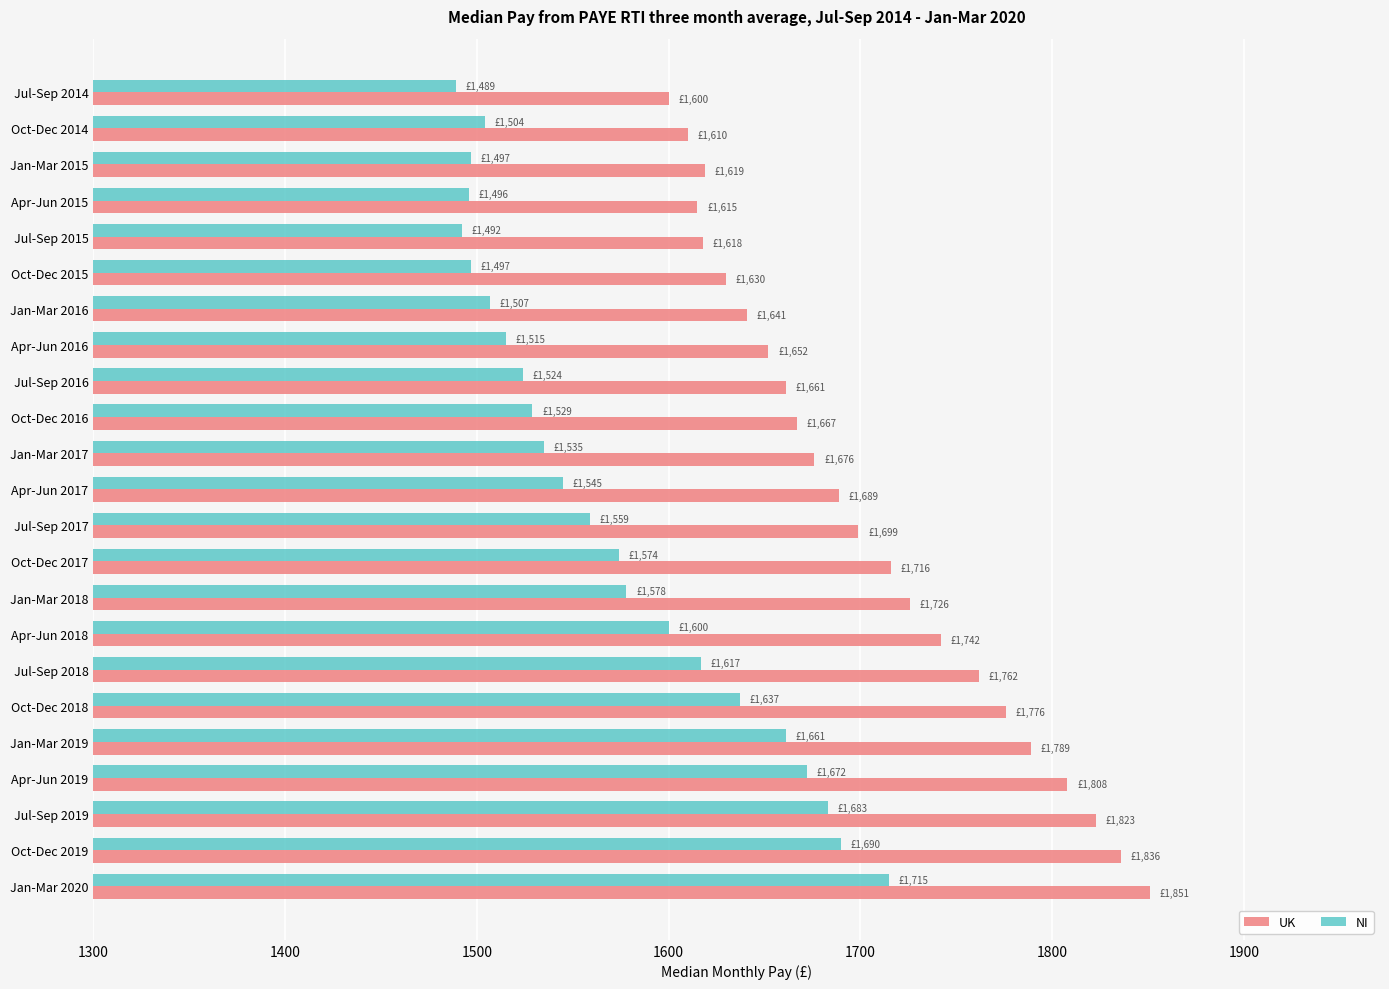

What is the highest value of the NI series?

1715